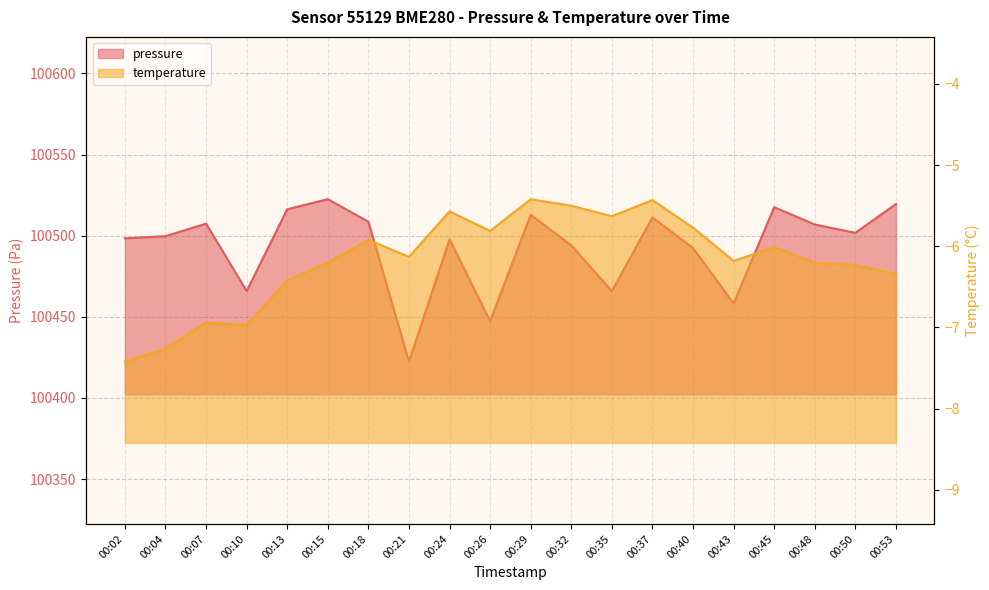

True or false: pressure and temperature cross at least once.

False